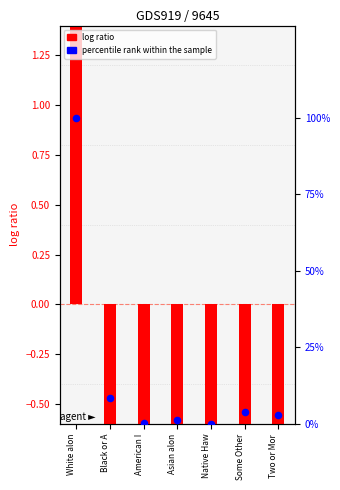

Which series has the widest spread of Y values?

percentile rank within the sample